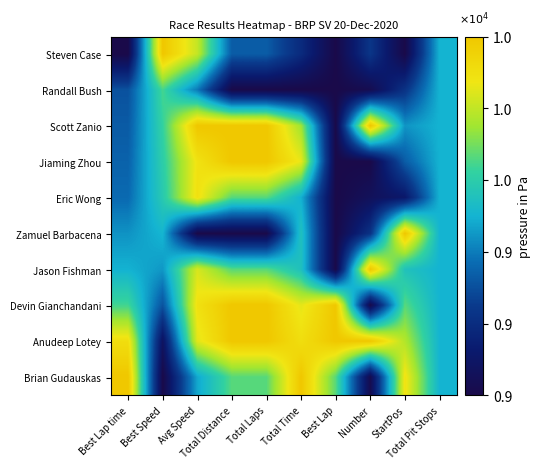

At which category is the sum across all series the highest?

Avg Speed